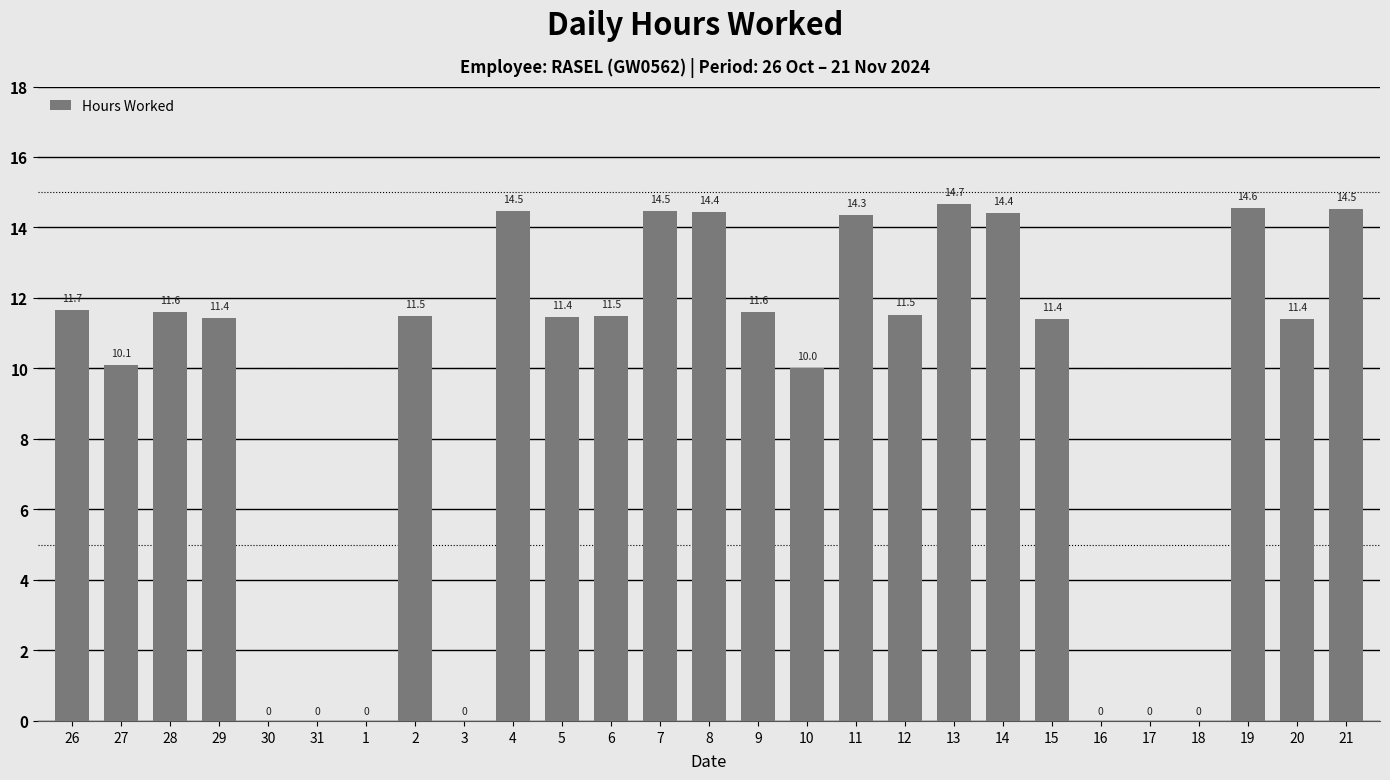

What is the change in value from 10 to 12?

+1.5